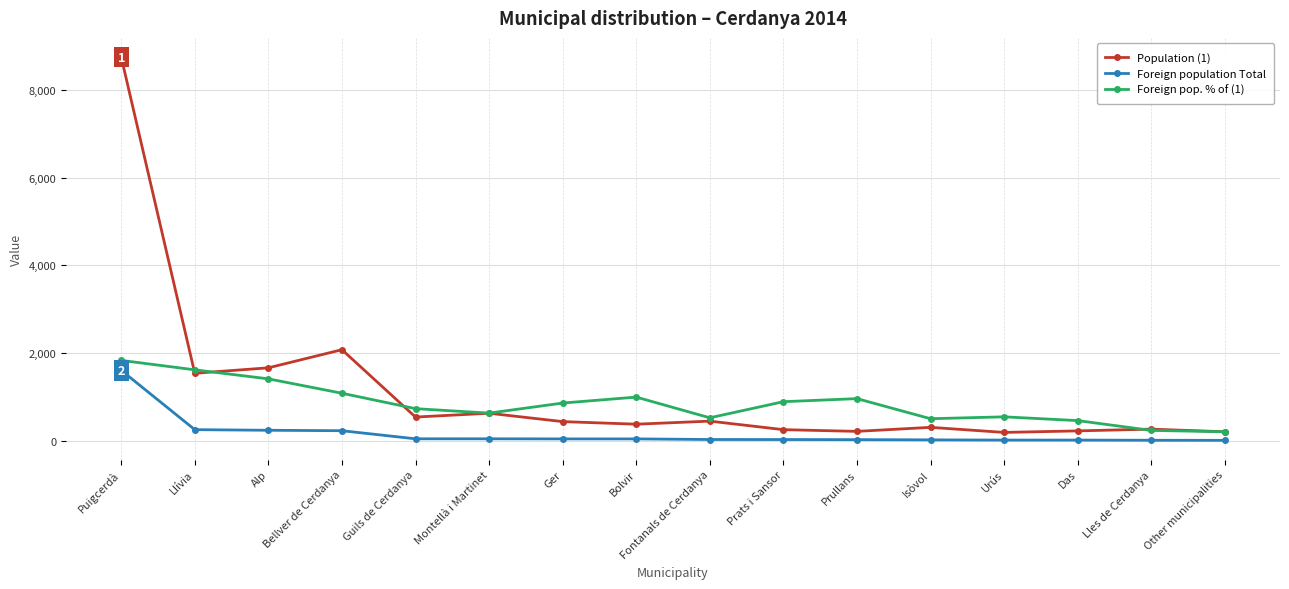

How many series are shown in this chart?

3